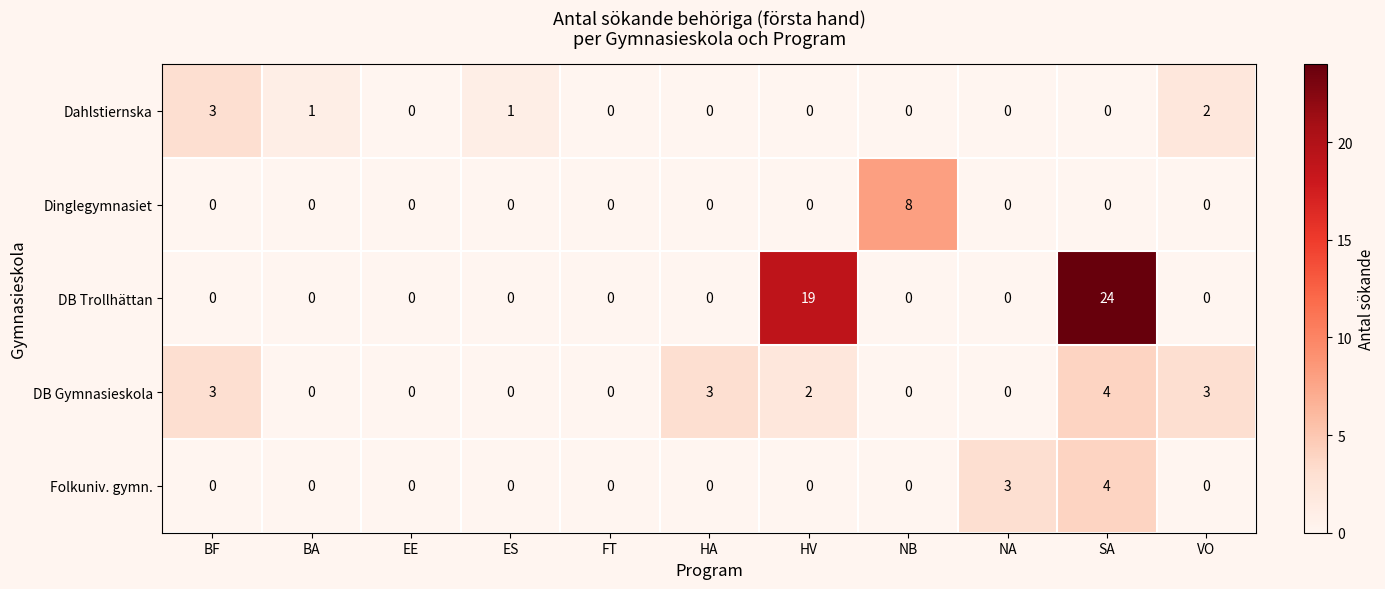

What is the maximum value shown in the chart?

24